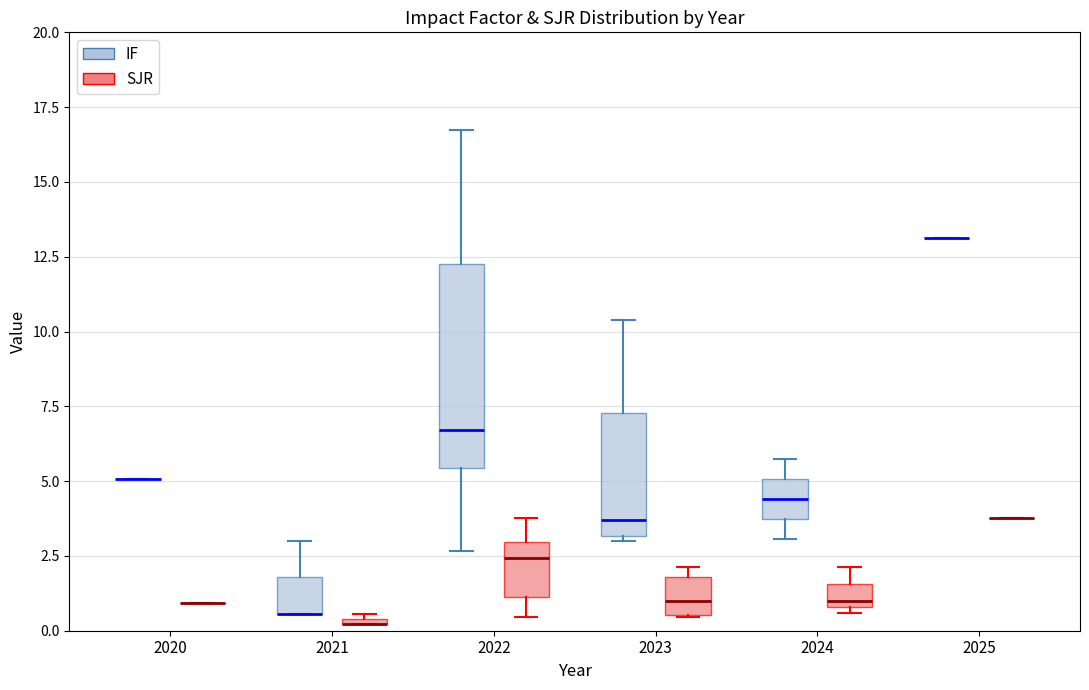

Which box is the tallest, from its lower edge to its upper edge?

2022 (IF)